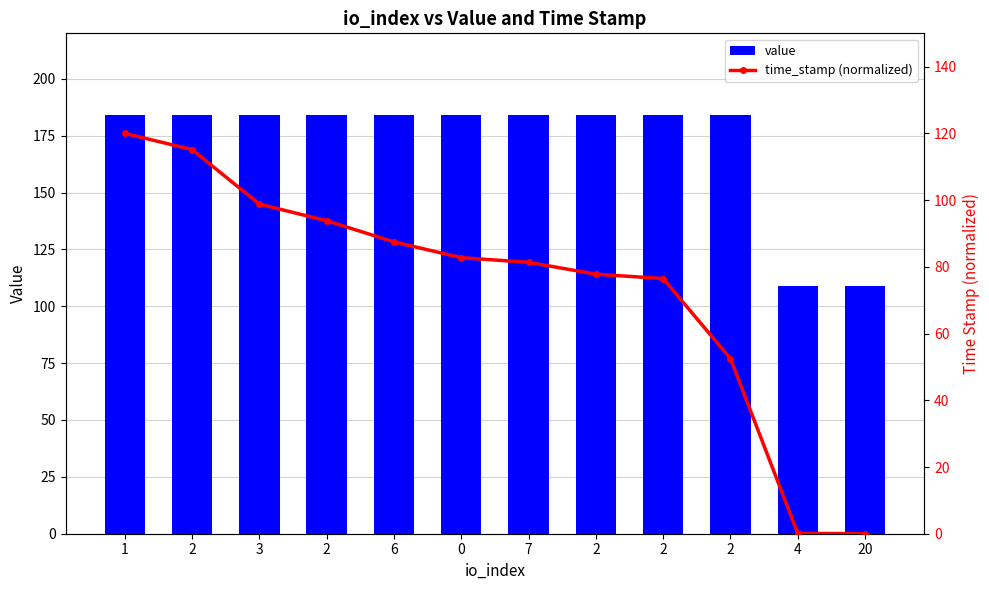

What are all the series names shown in the legend?

value, time_stamp (normalized)